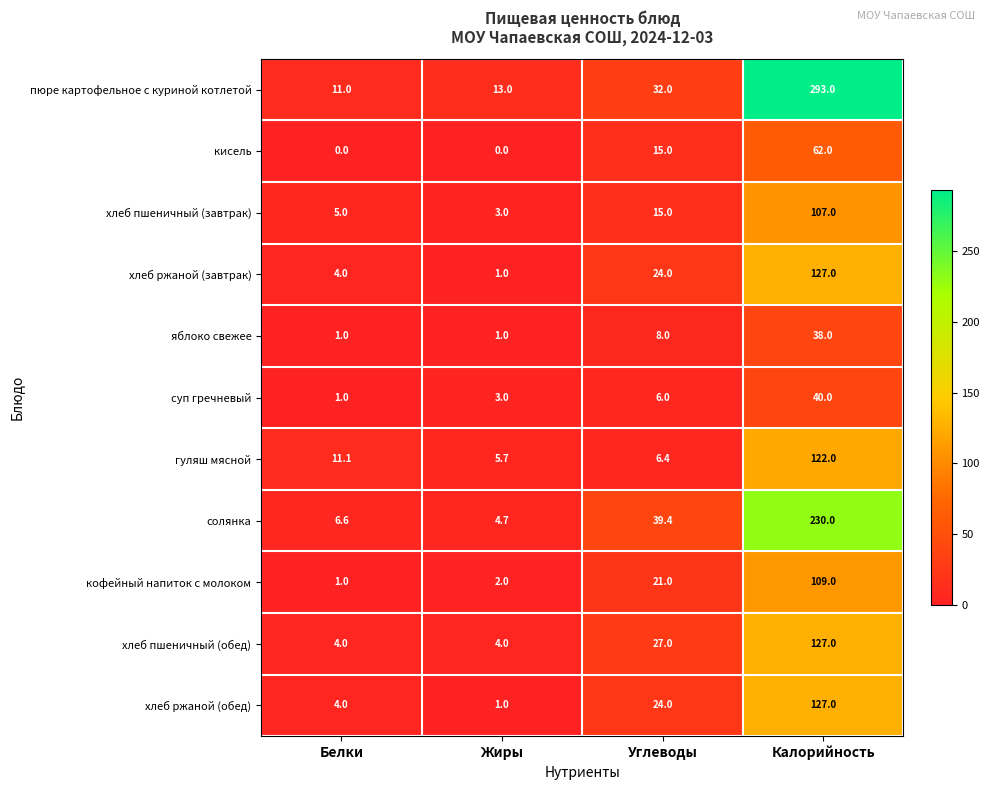

How many data points does each series have?

4